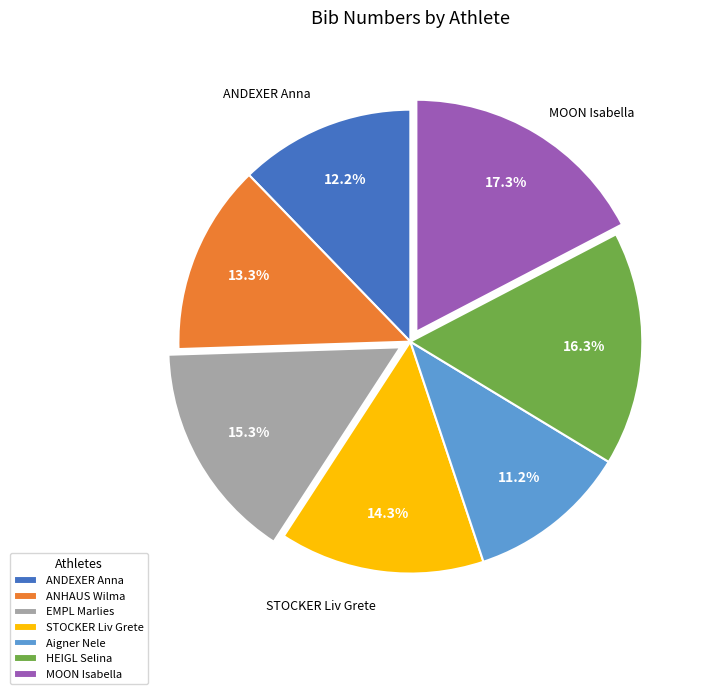

How many segments does this pie chart have?

7